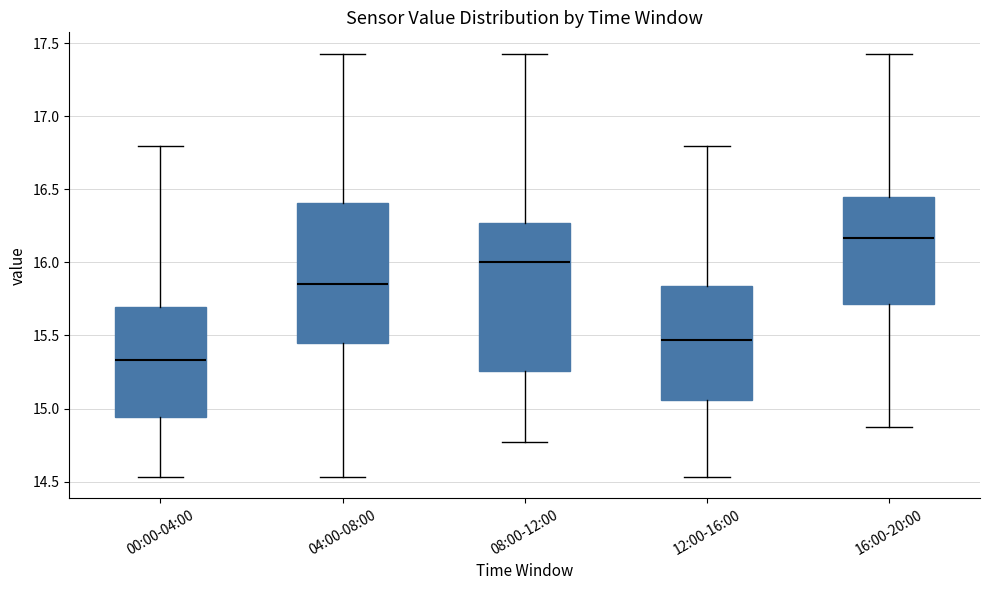

Which box has the lowest median line?

00:00-04:00